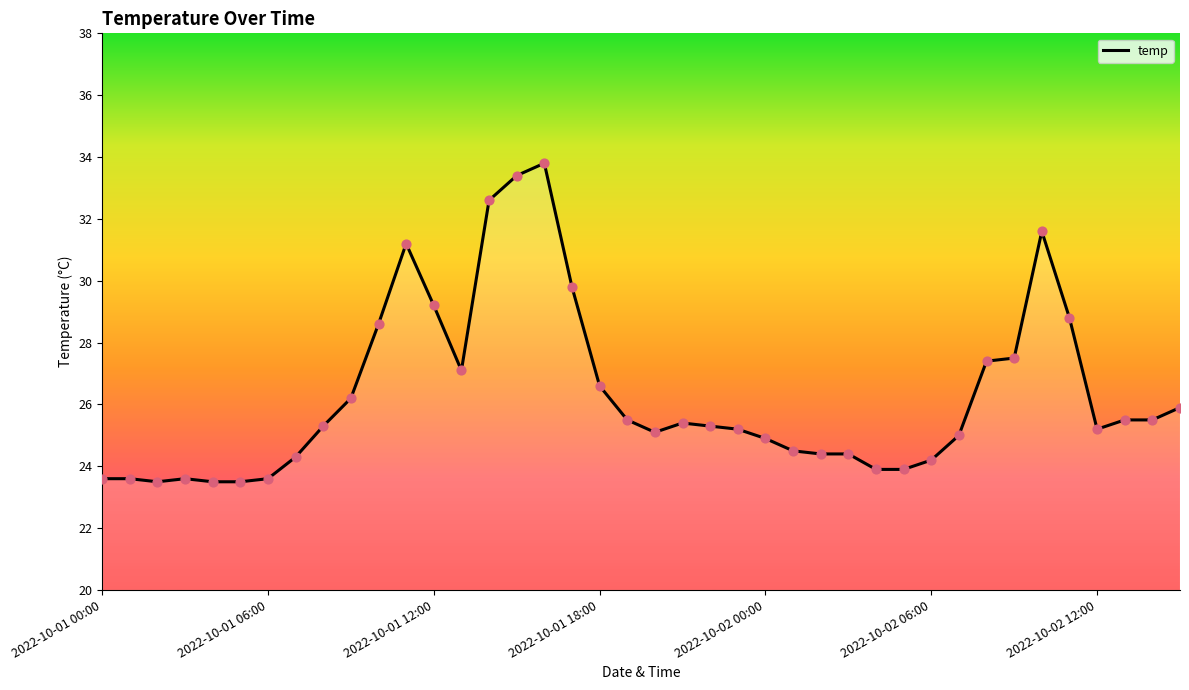

What is the smallest value displayed?

23.5